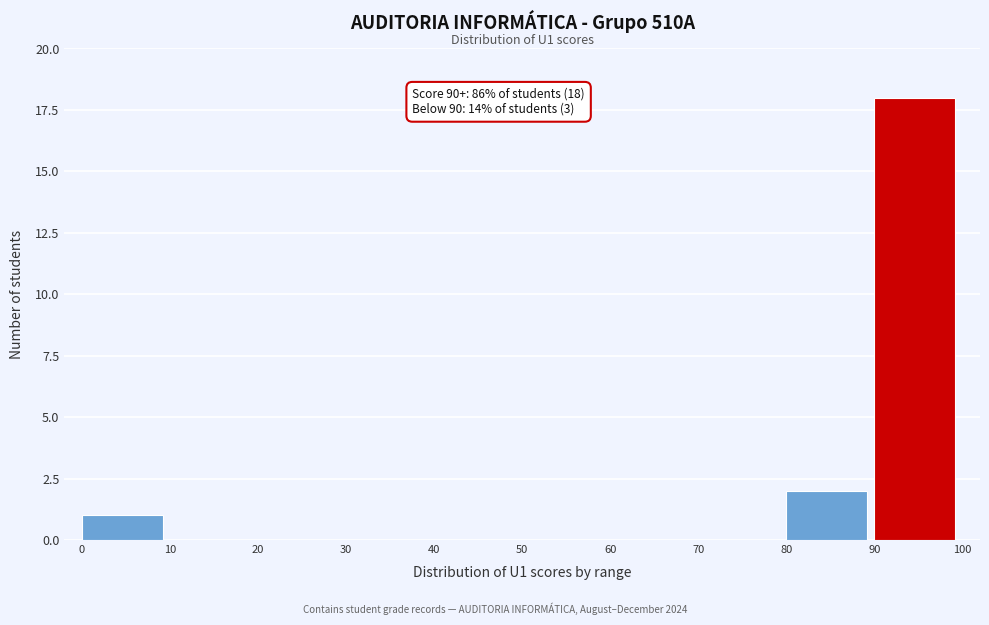

Which range on the x-axis has the tallest bar?

90 to 100